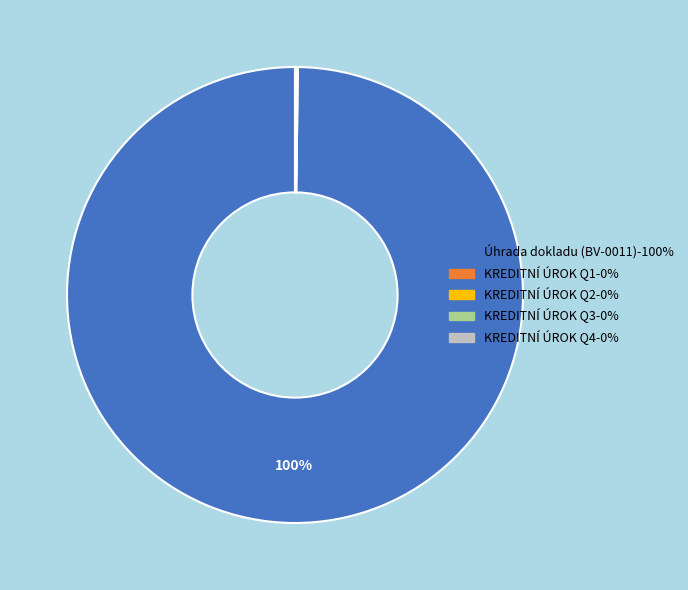

Is there a majority slice in this chart?

Yes